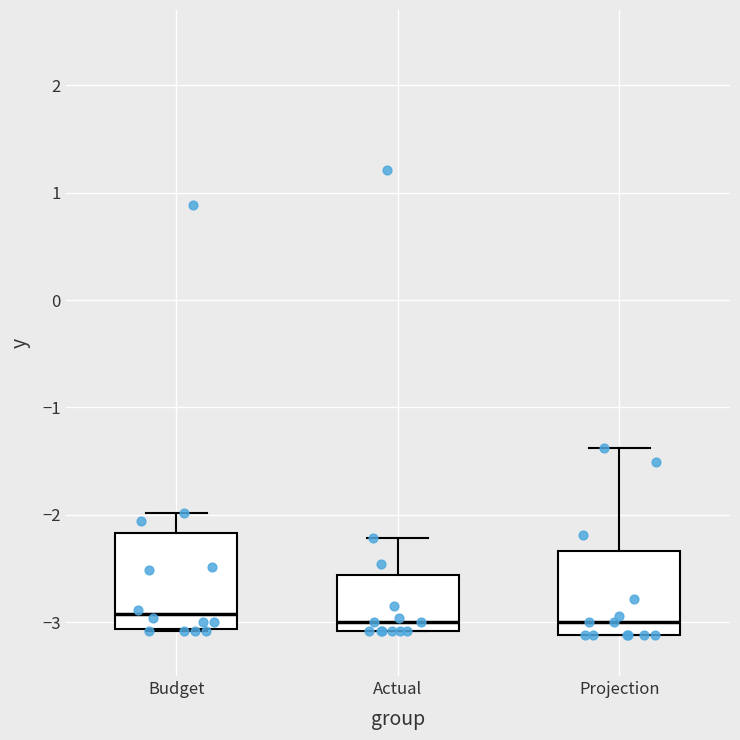

Reading left to right, transcribe this box plot: for each box, give where its median line is, the range the box spans, and where its two whiskers end, as read against the y-axis. The values are not printed on the chart, so give them approximately, as read against the axis.

Budget: median -2.9, box -3.1 to -2.2, whiskers -3.1 to -2.0
Actual: median -3.0, box -3.1 to -2.6, whiskers -3.1 to -2.2
Projection: median -3.0, box -3.1 to -2.3, whiskers -3.1 to -1.4